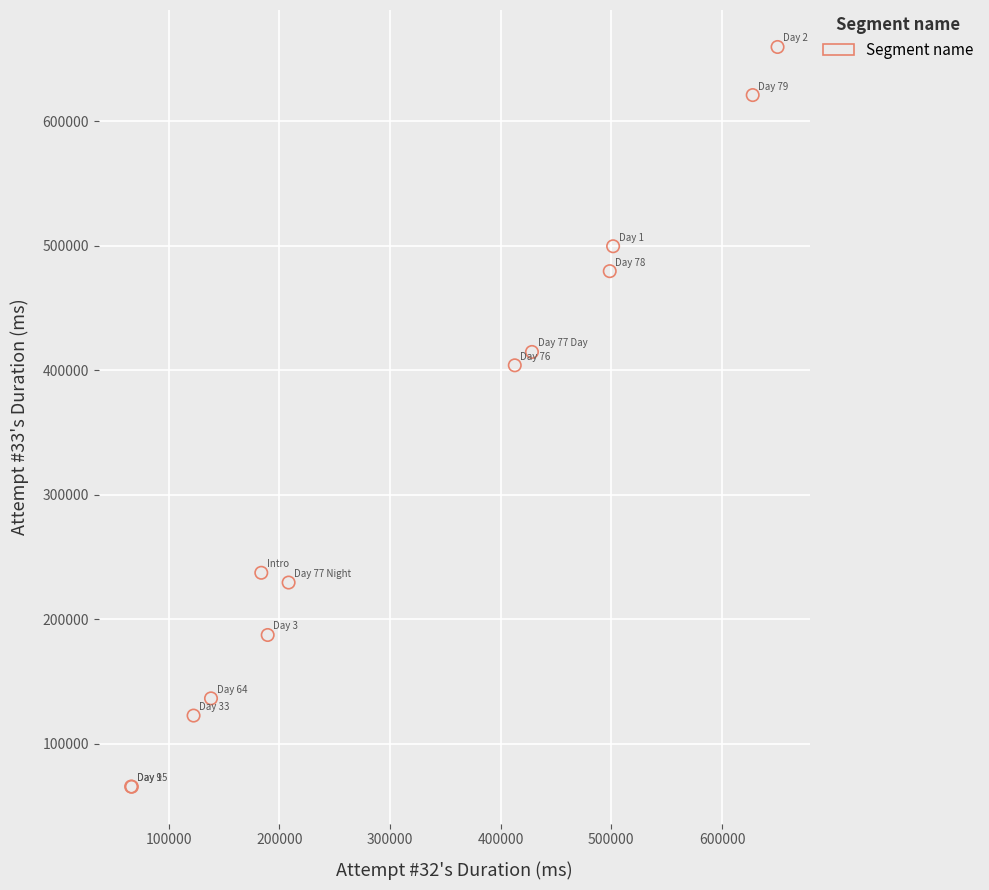

What Y value in the scatter plot is closest to 362550?

403931